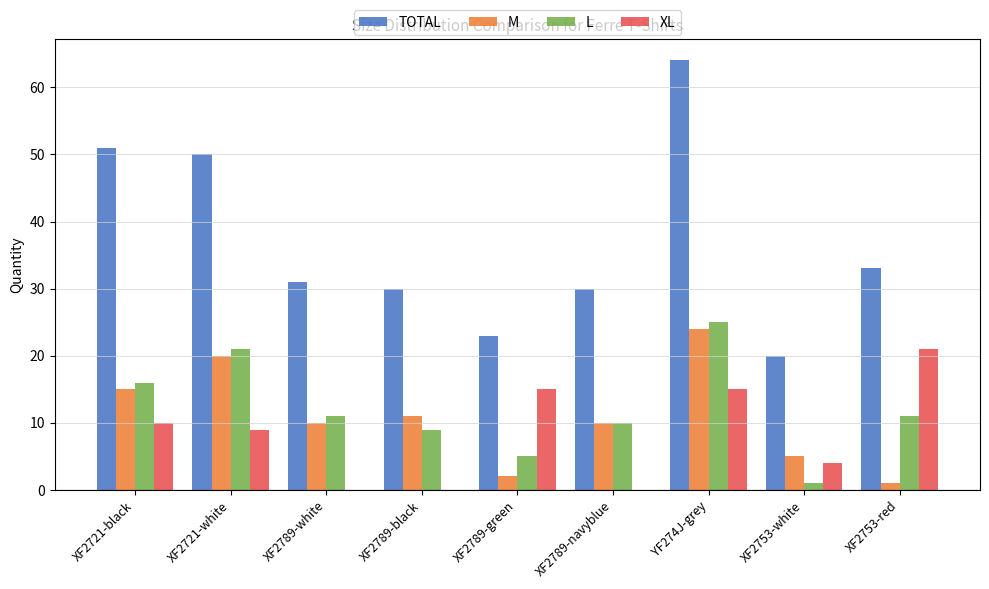

At which category is the sum across all series the highest?

YF274J-grey